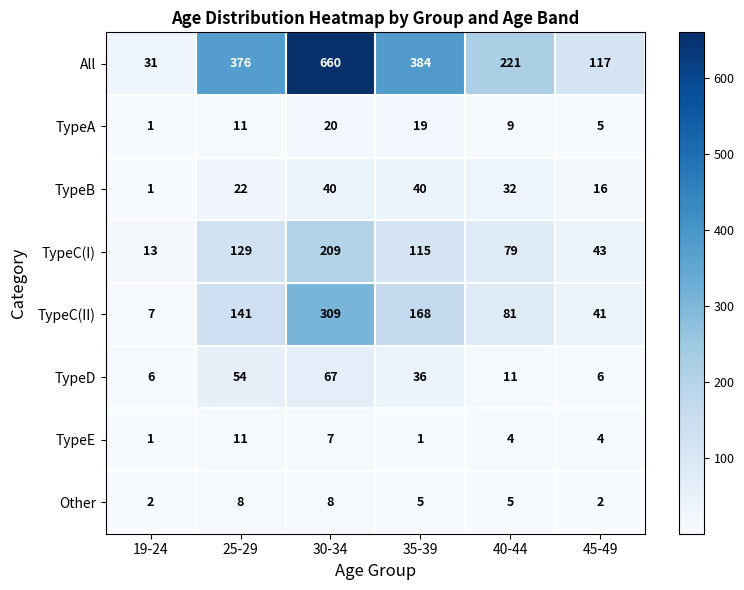

Rank the series at 30-34 from lowest to highest value.

TypeE, Other, TypeA, TypeB, TypeD, TypeC(I), TypeC(II), All